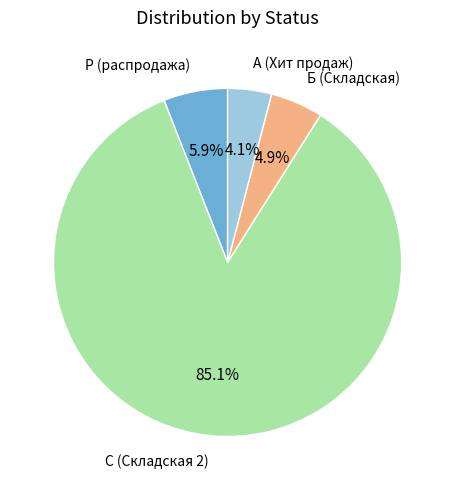

Does any single category account for the majority?

Yes